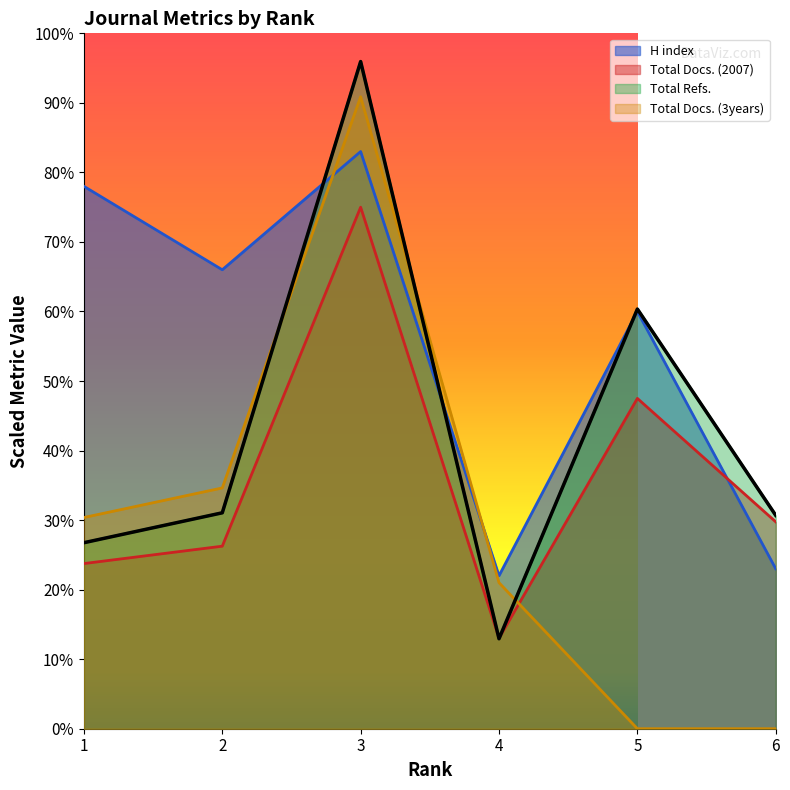

Where is the first local maximum for Total Docs. (3years)?

3